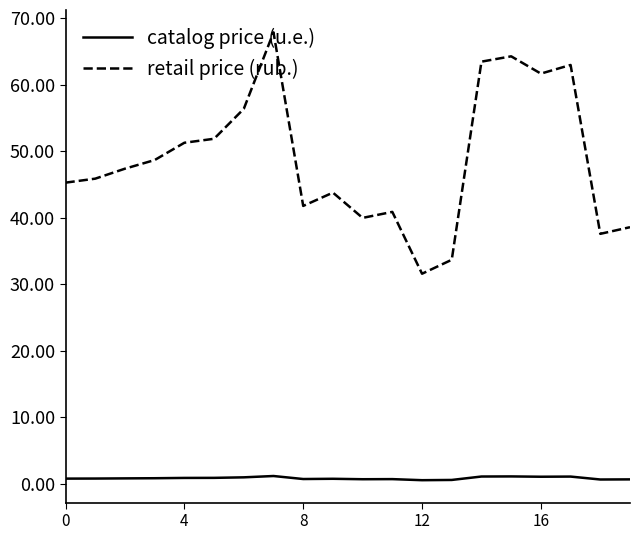

True or false: catalog price (u.e.) and retail price (rub.) intersect in this chart.

False